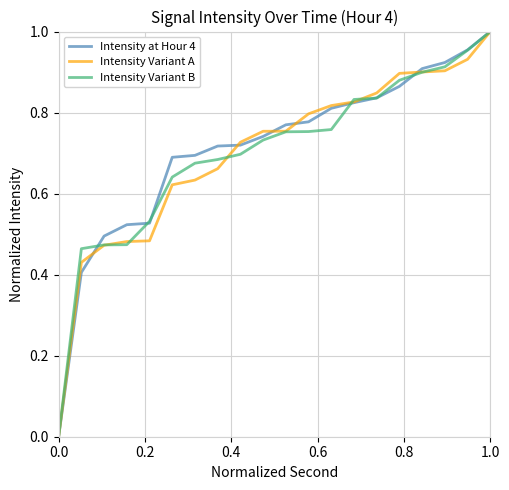

The value of Intensity Variant A at 0.0 is -0.6. True or false?

False